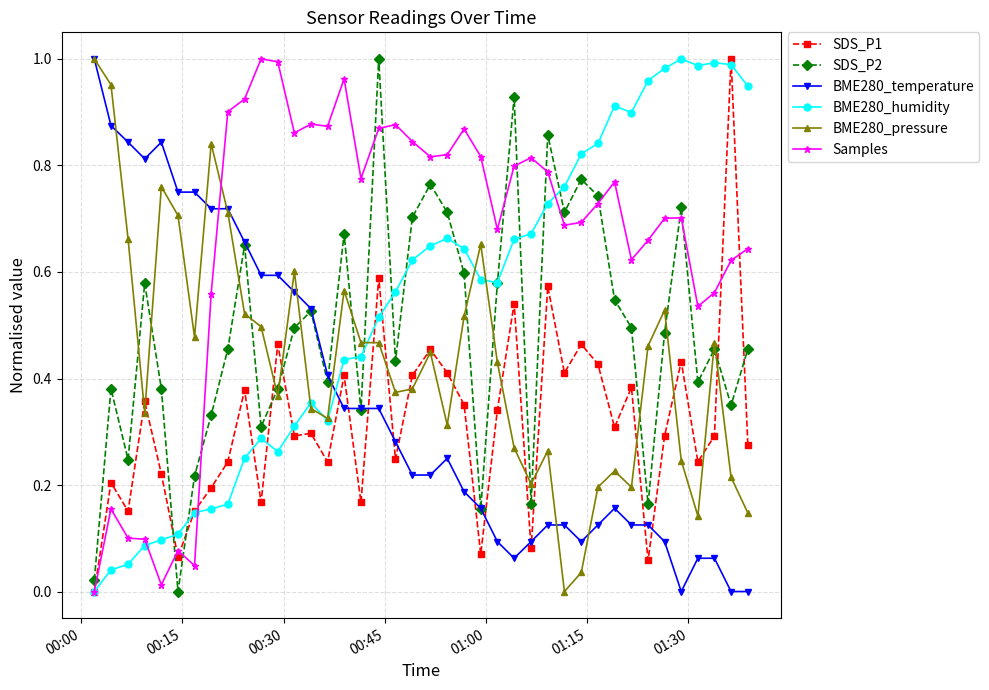

Which series has the largest total across all categories?

Samples